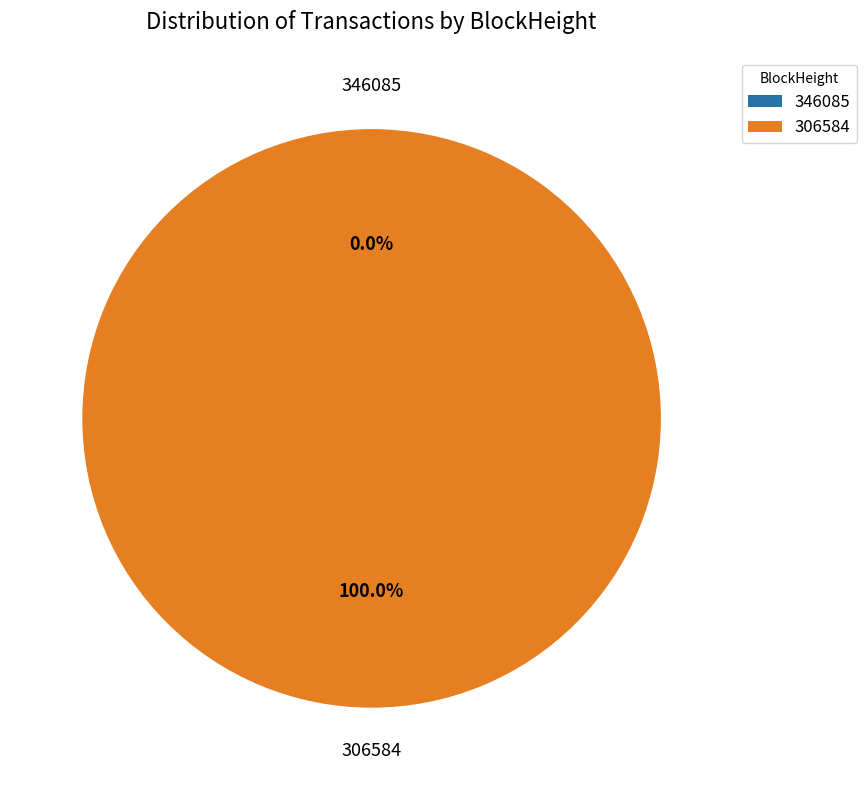

How many segments does this pie chart have?

2